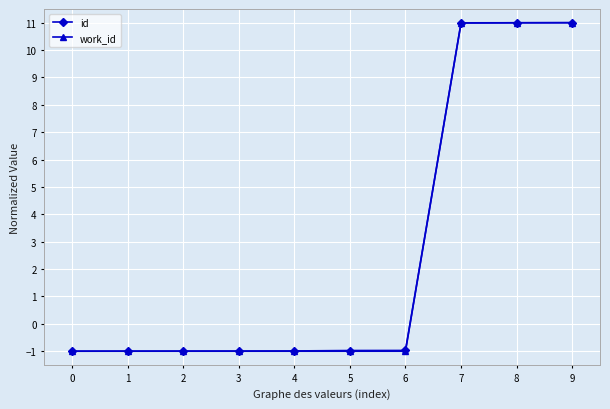

The value of work_id at 3 is -1.6. True or false?

False